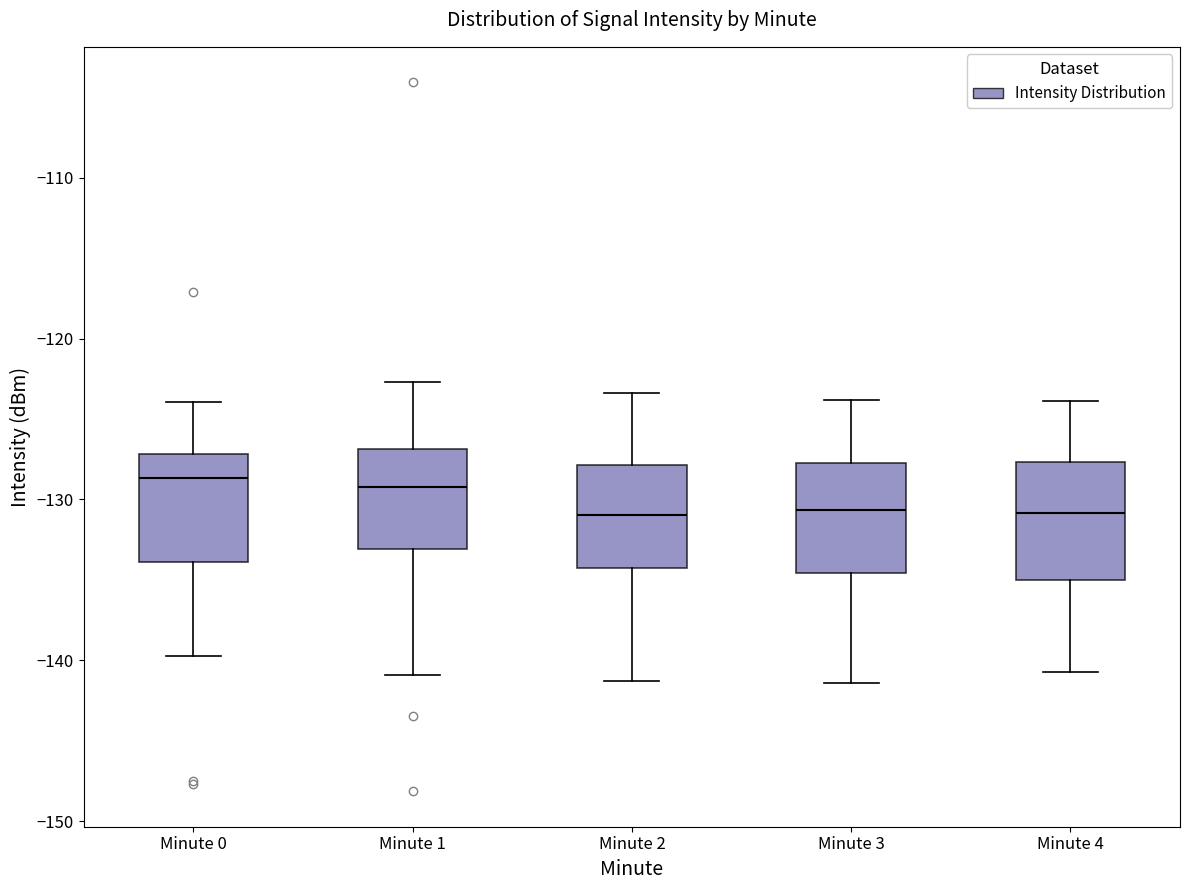

Reading left to right, read every box against the y-axis: the position of its median line, the range the box covers, and the ends of its whiskers. The values are not printed on the chart, so give them approximately, as read against the axis.

Minute 0: median -129, box -134 to -127, whiskers -140 to -124
Minute 1: median -129, box -133 to -127, whiskers -141 to -123
Minute 2: median -131, box -134 to -128, whiskers -141 to -123
Minute 3: median -131, box -135 to -128, whiskers -141 to -124
Minute 4: median -131, box -135 to -128, whiskers -141 to -124